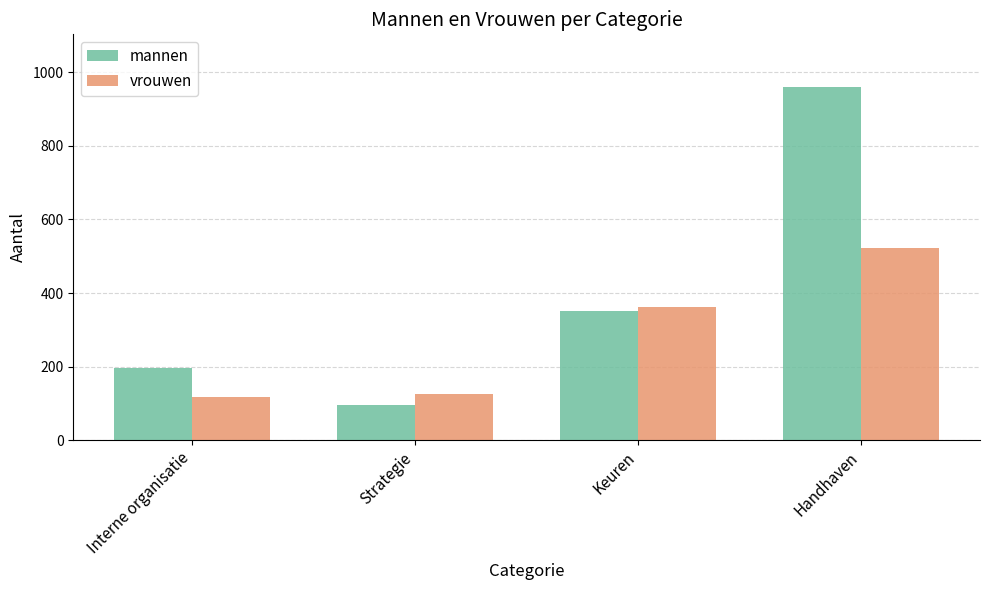

The value of vrouwen at Strategie is 185. True or false?

False